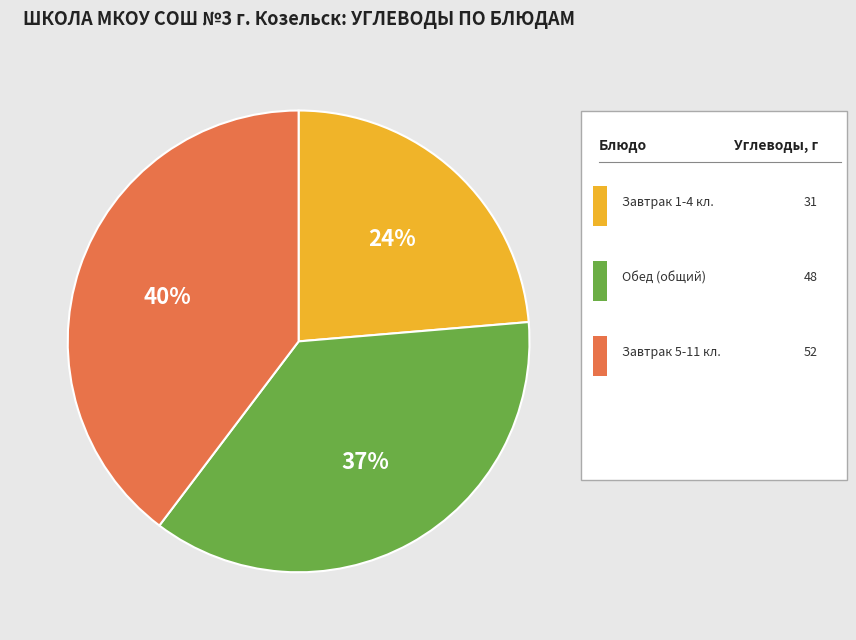

To the nearest percent, what is the difference between the largest and smallest slice percentages?

16%